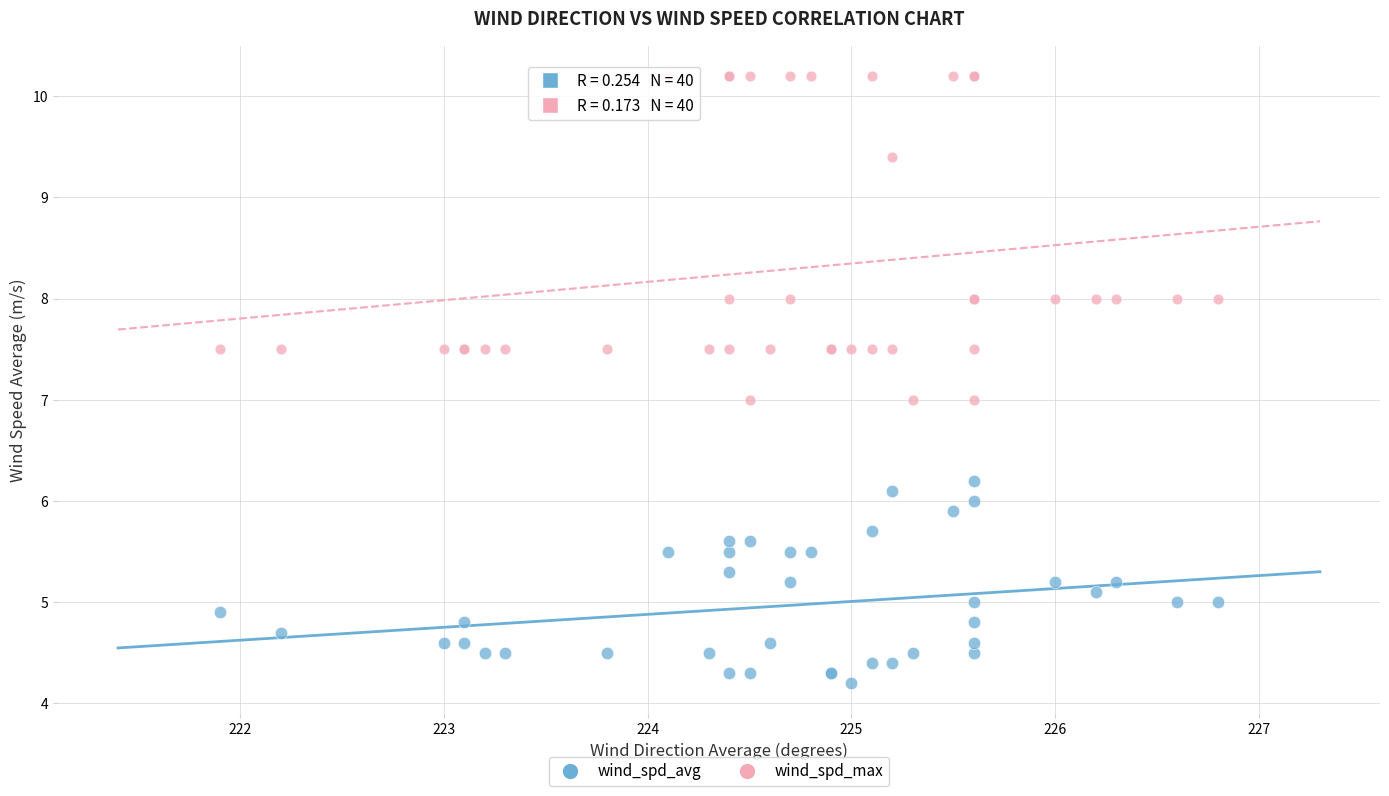

Which series has the largest Y range (max minus min)?

wind_spd_max